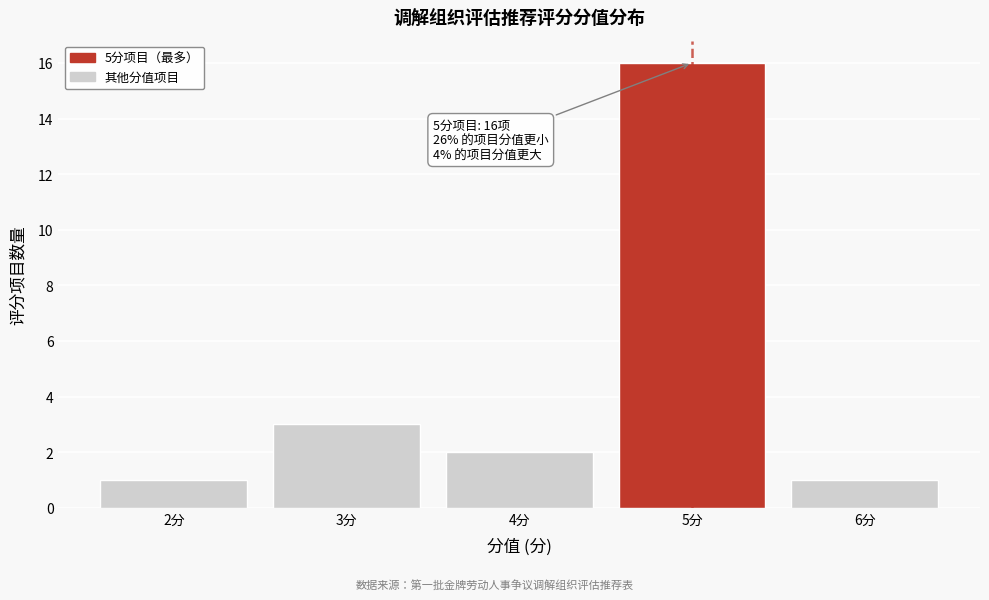

Which range on the x-axis has the tallest bar?

4.5 to 5.5